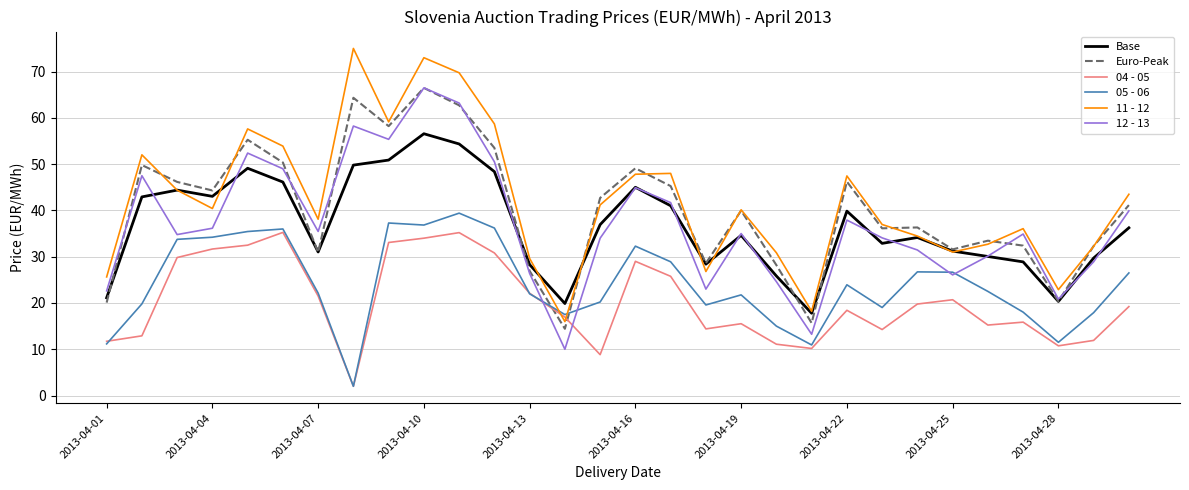

Which series has the largest range (max minus min)?

11 - 12